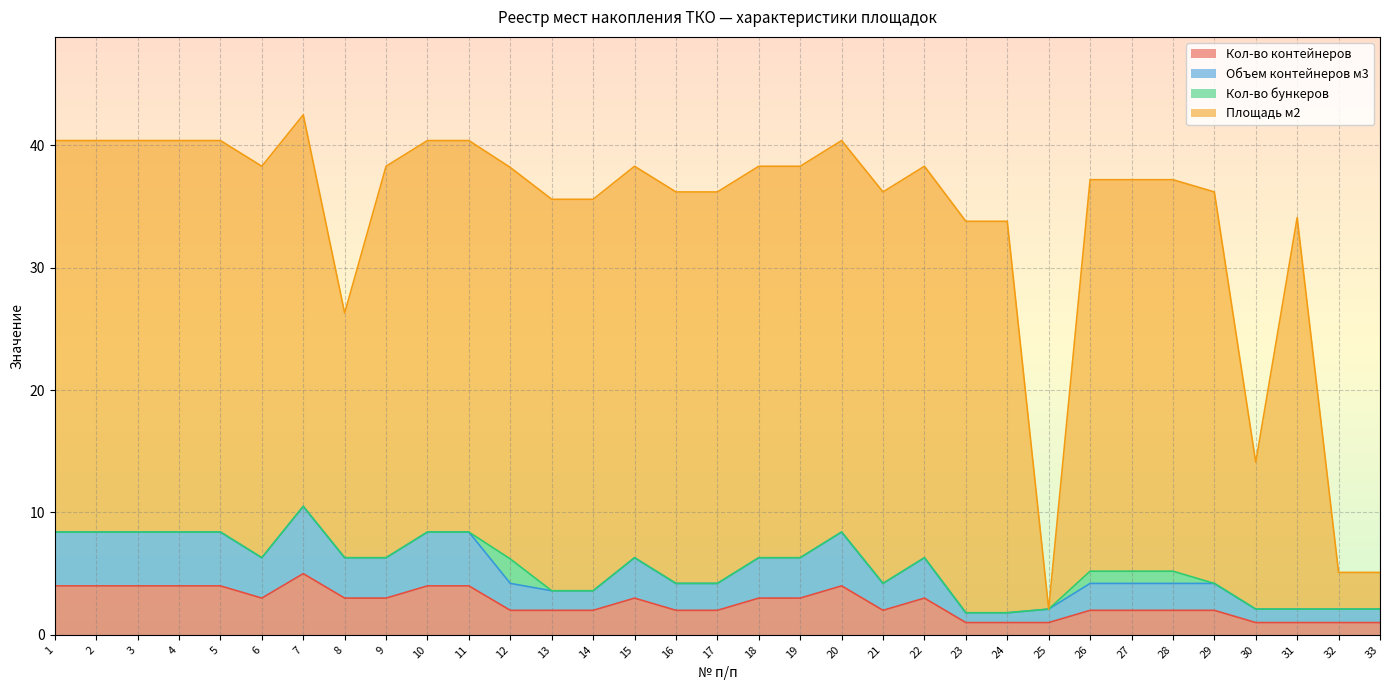

What is the maximum value for Кол-во контейнеров?

5.0